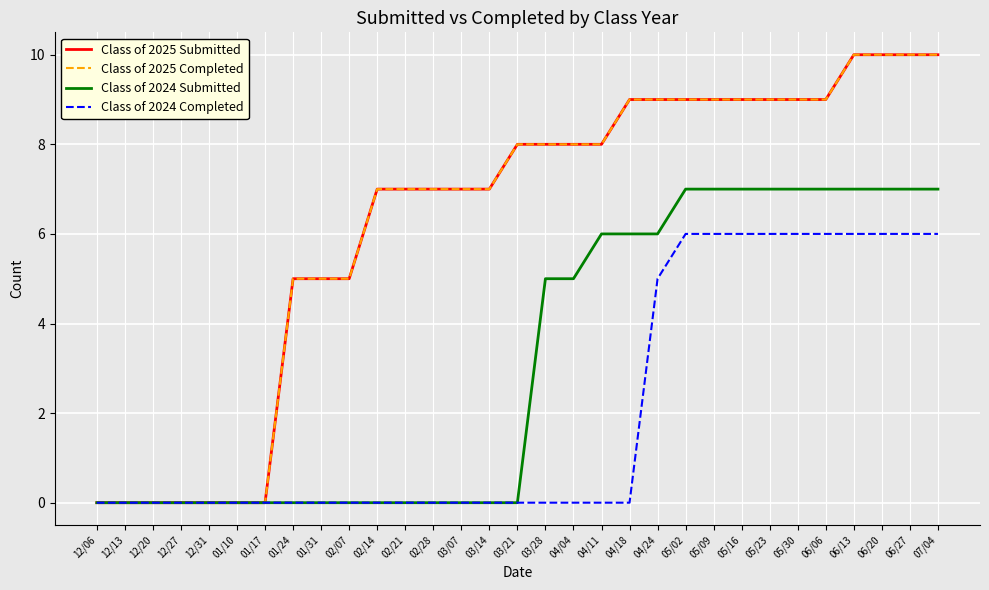

Is this an area chart (filled region under the line)?

No